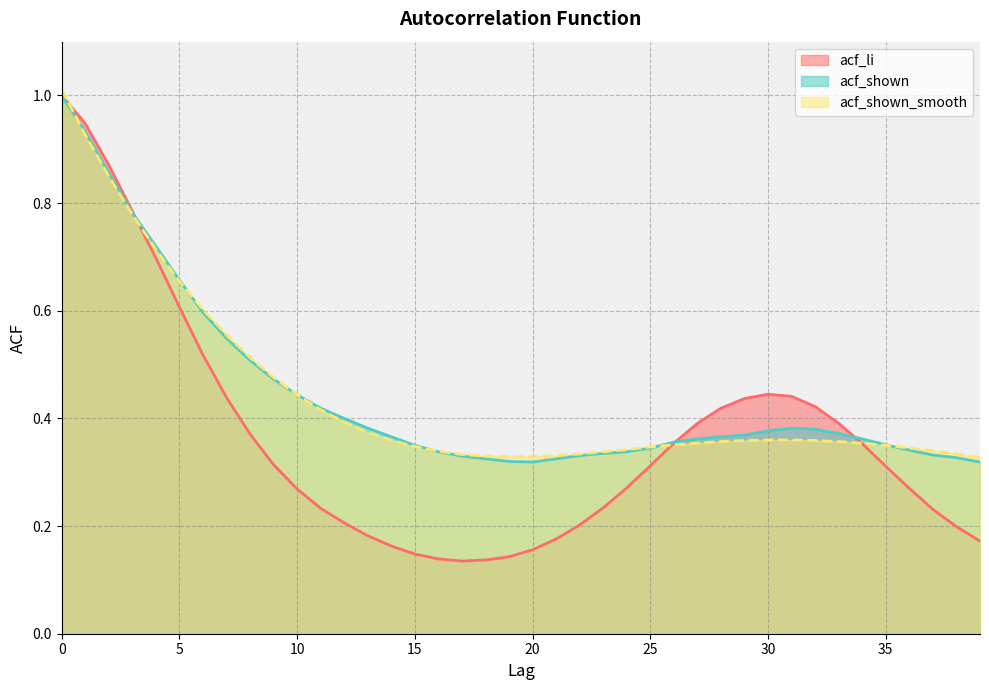

True or false: acf_shown and acf_shown_smooth intersect in this chart.

True